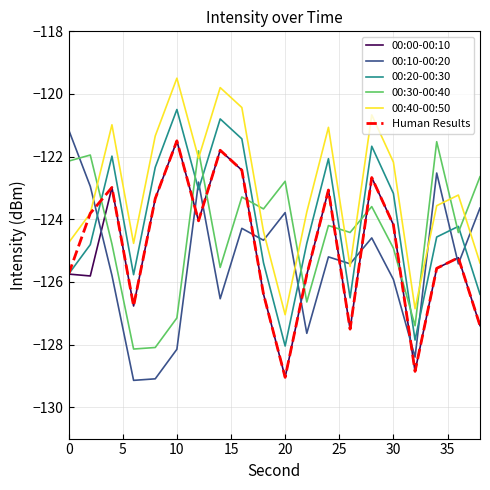

True or false: 00:30-00:40 has more than 0 points higher than both neighbors.

True